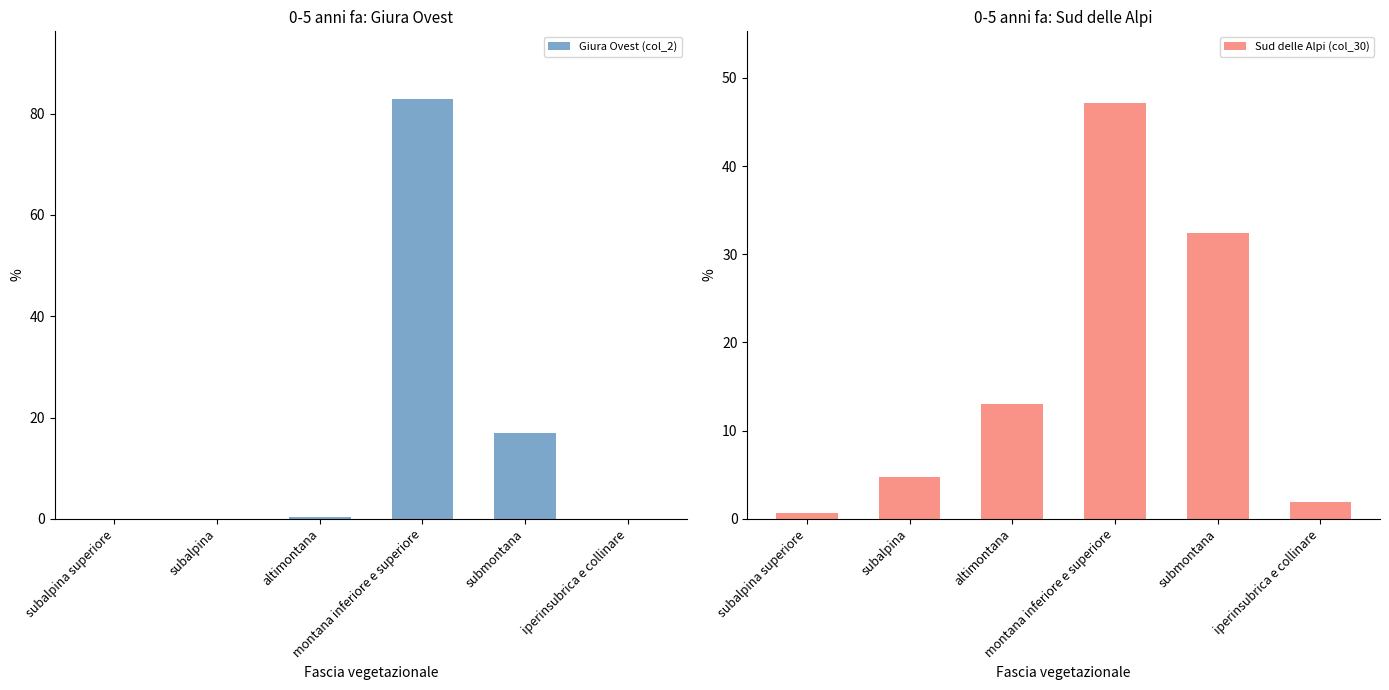

Does the chart contain any negative values?

No